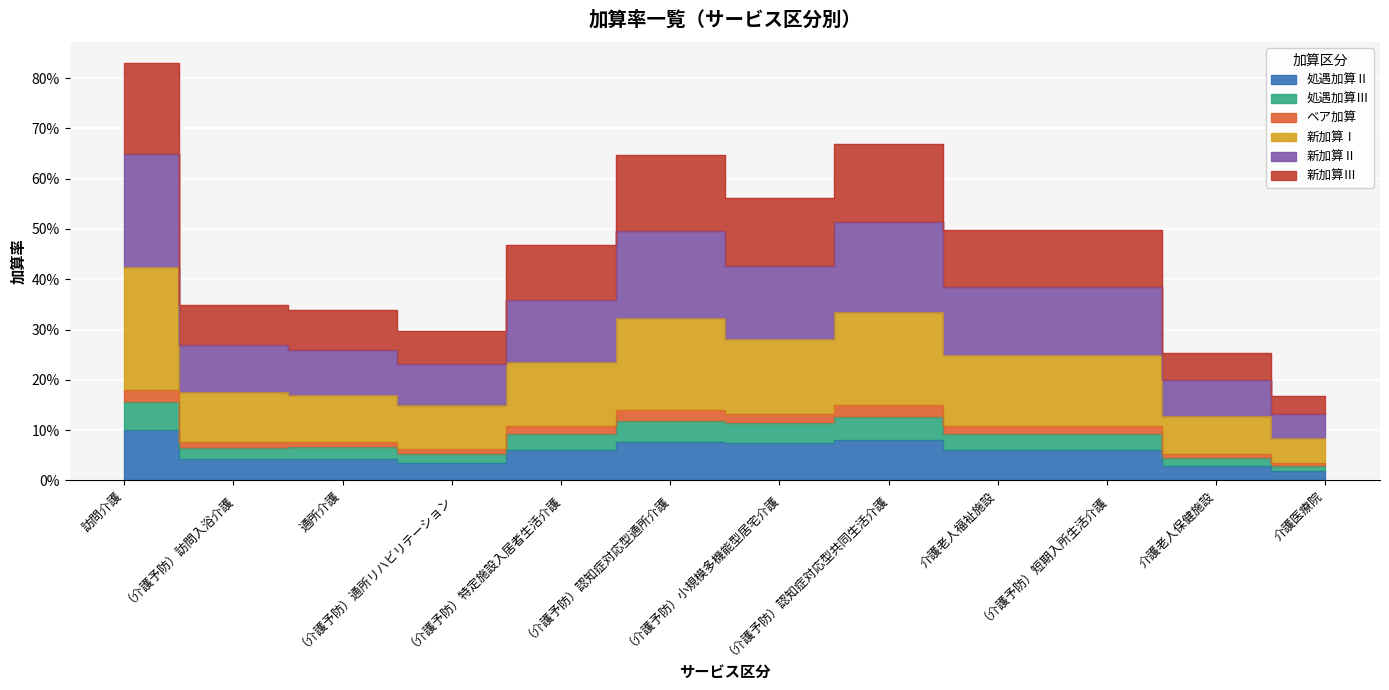

True or false: 新加算Ⅲ has a value of 0.2 at （介護予防）短期入所生活介護.

False